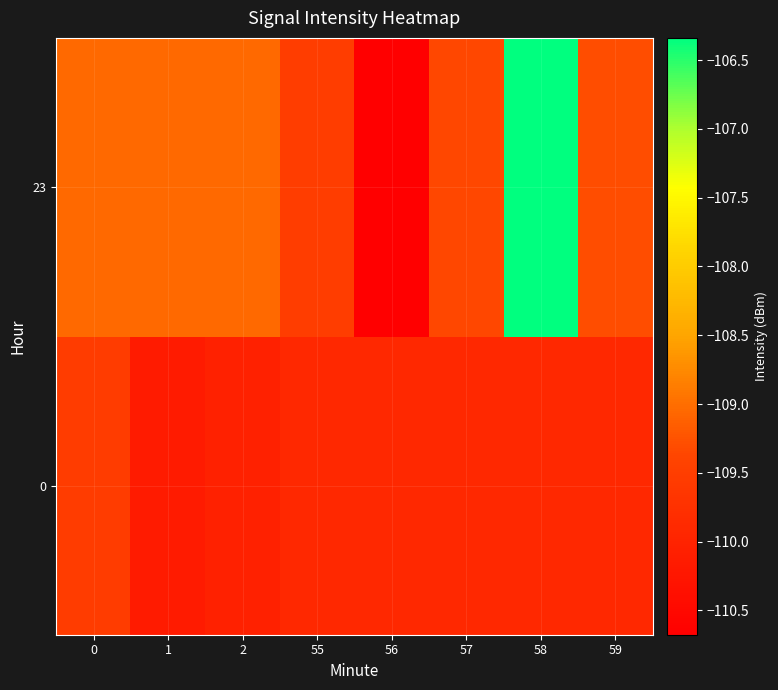

How many categories are shown in the chart?

8